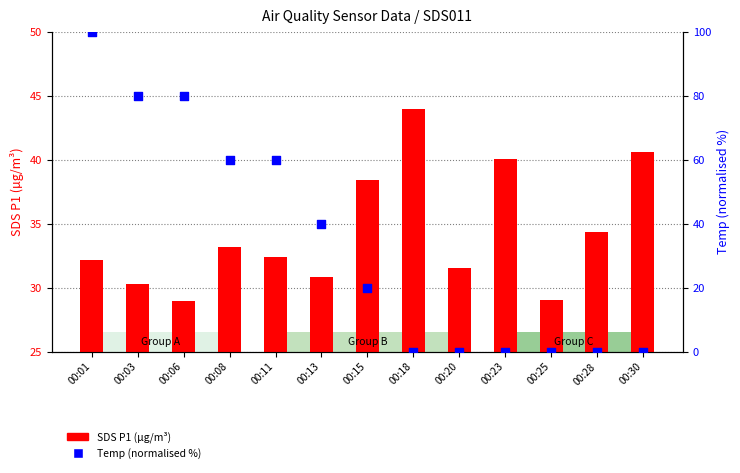

What is the total value across all series at 00:30?

40.6